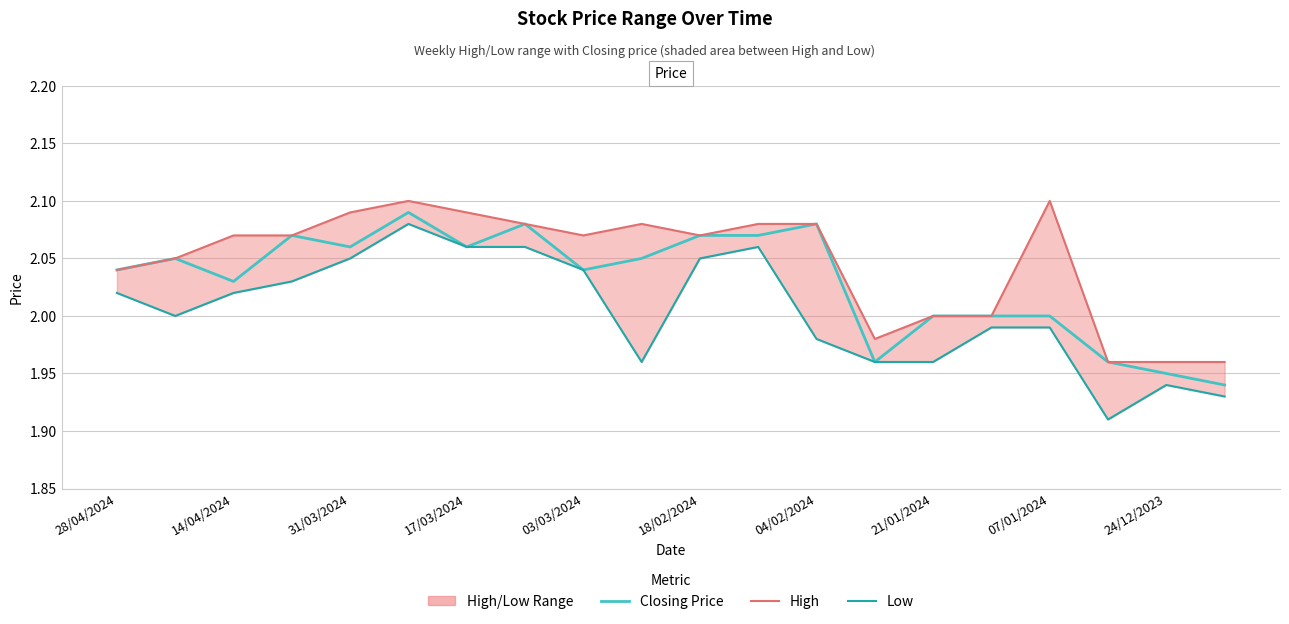

What position from the left is 14/04/2024?

2